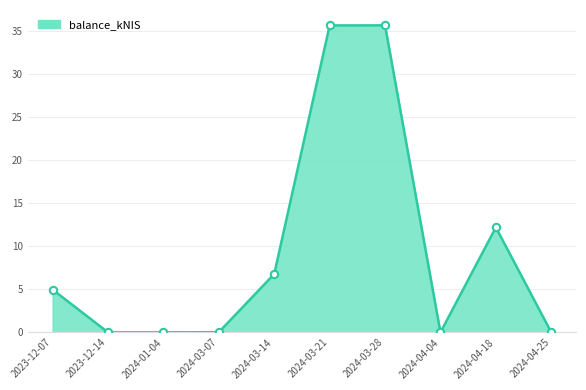

Between 2024-01-04 and 2024-03-21, which is larger?

2024-03-21